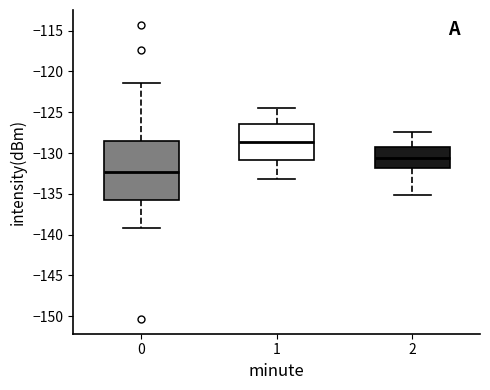

Reading left to right, read every box against the y-axis: the position of its median line, the range the box covers, and the ends of its whiskers. The values are not printed on the chart, so give them approximately, as read against the axis.

0: median -132.5, box -136.0 to -128.5, whiskers -139.0 to -121.5
1: median -128.5, box -131.0 to -126.5, whiskers -133.0 to -124.5
2: median -130.5, box -132.0 to -129.5, whiskers -135.0 to -127.5